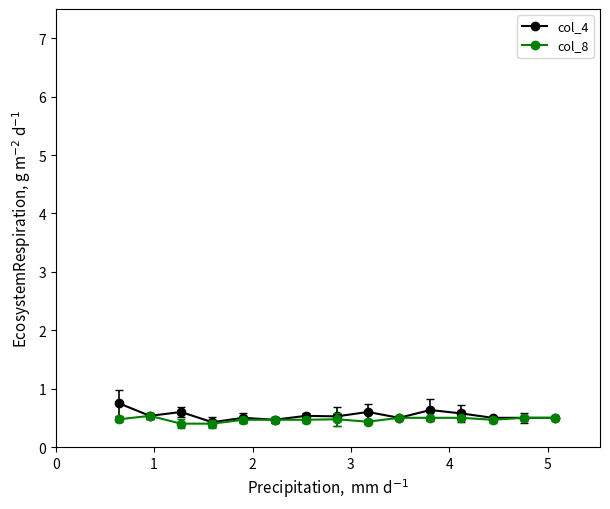

Reading left to right, what are all the values shown in this chart?

col_4: 0.8	0.5	0.6	0.4	0.5	0.5	0.5	0.5	0.6	0.5	0.6	0.6	0.5	0.5	0.5
col_8: 0.5	0.5	0.4	0.4	0.5	0.5	0.5	0.5	0.4	0.5	0.5	0.5	0.5	0.5	0.5